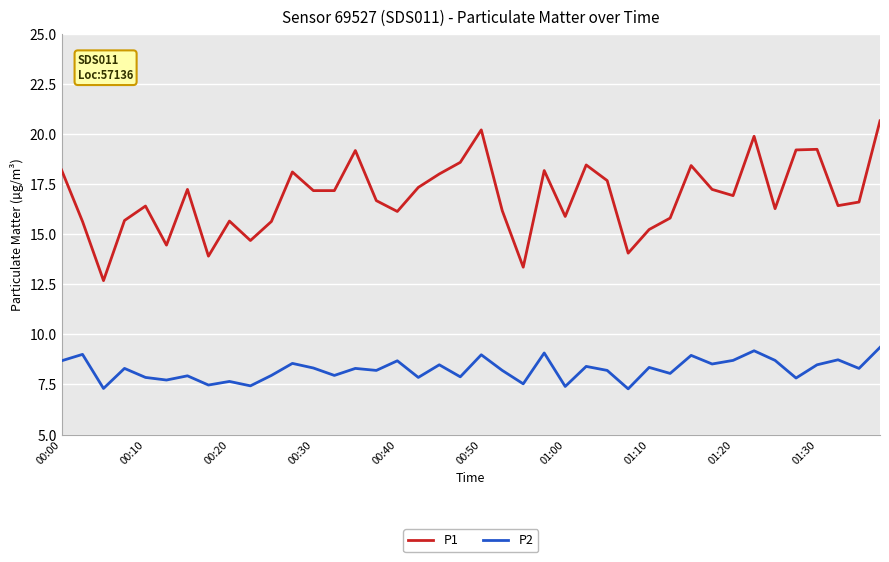

What is the minimum value for P1?

12.7